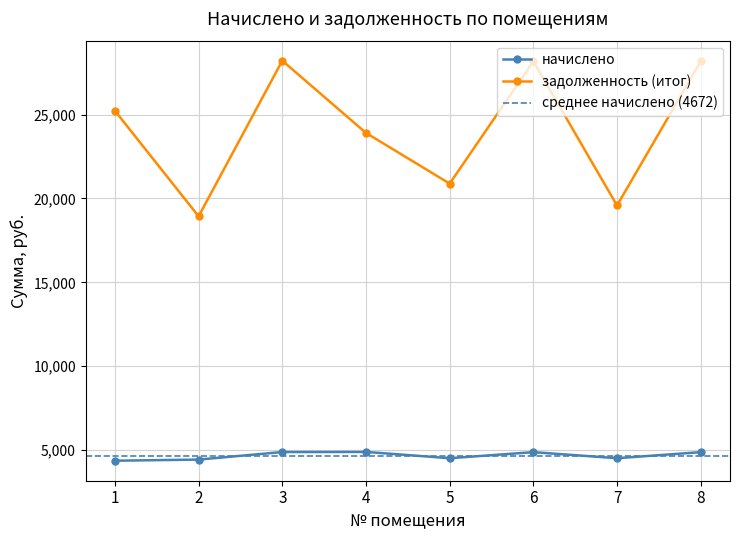

What is the value of the начислено point at the 1st from the left?

4368.1